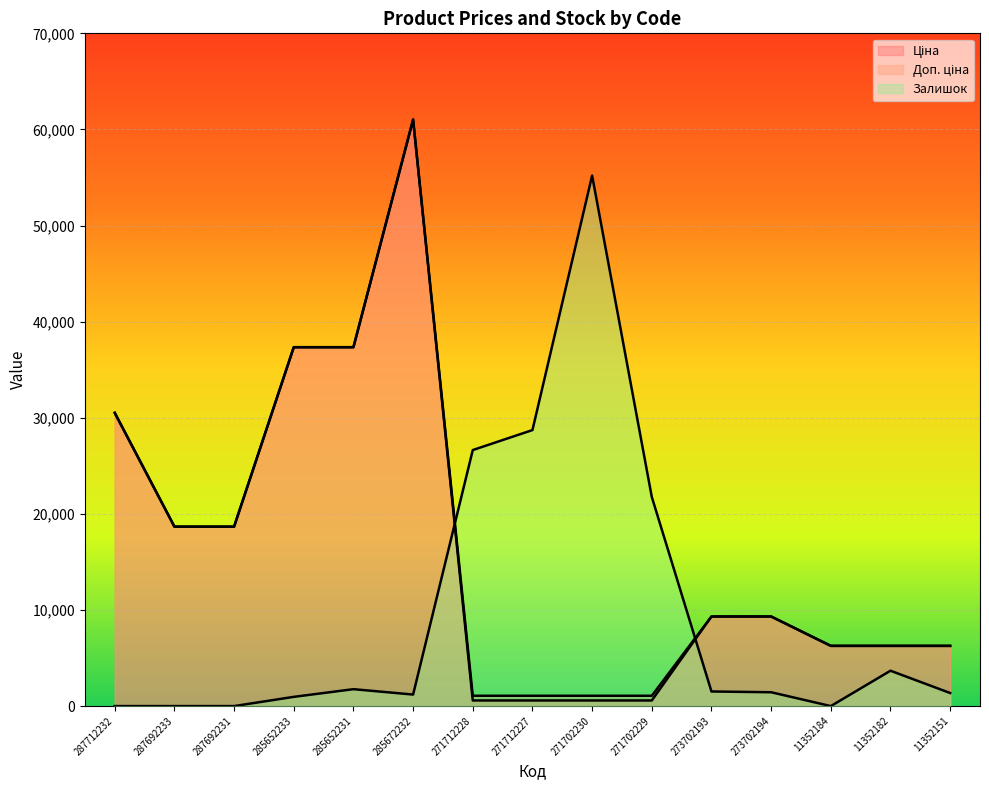

How many lines are shown in the chart?

3